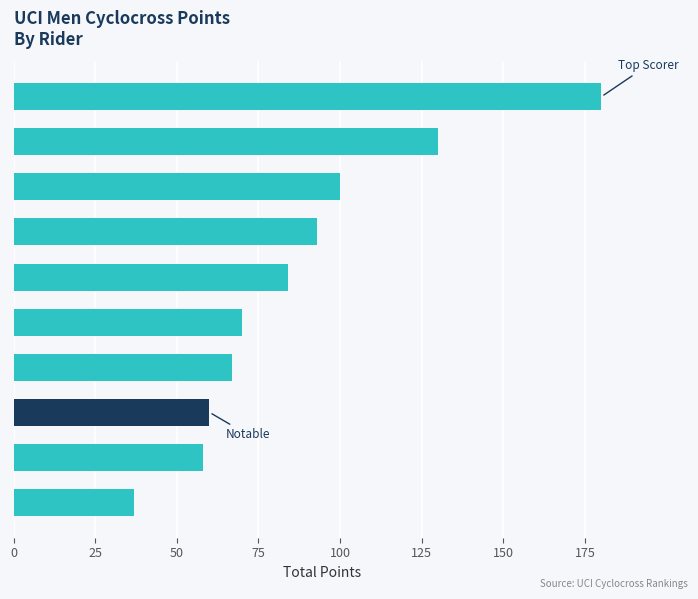

What is the difference between the maximum and minimum values?

143